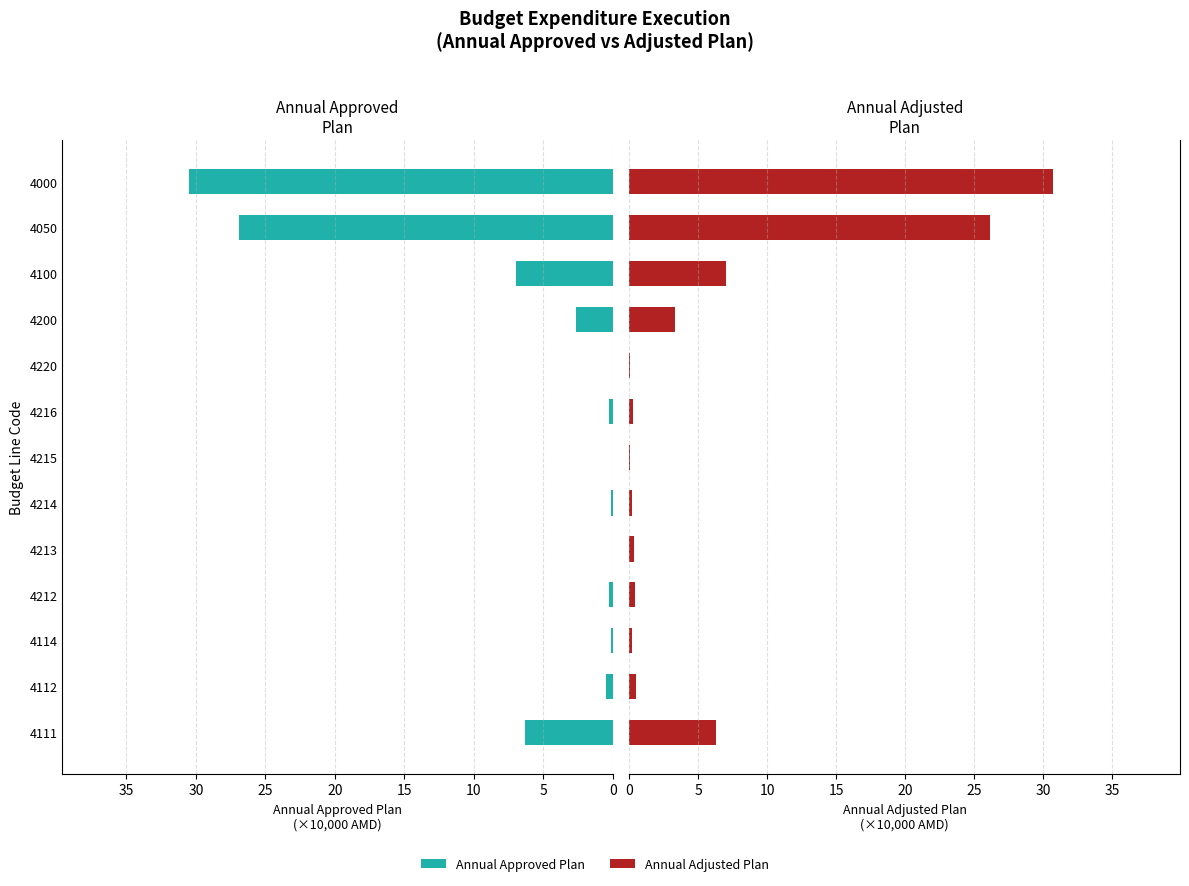

Is it true that Annual Adjusted Plan equals 0.2 at 4212?

False